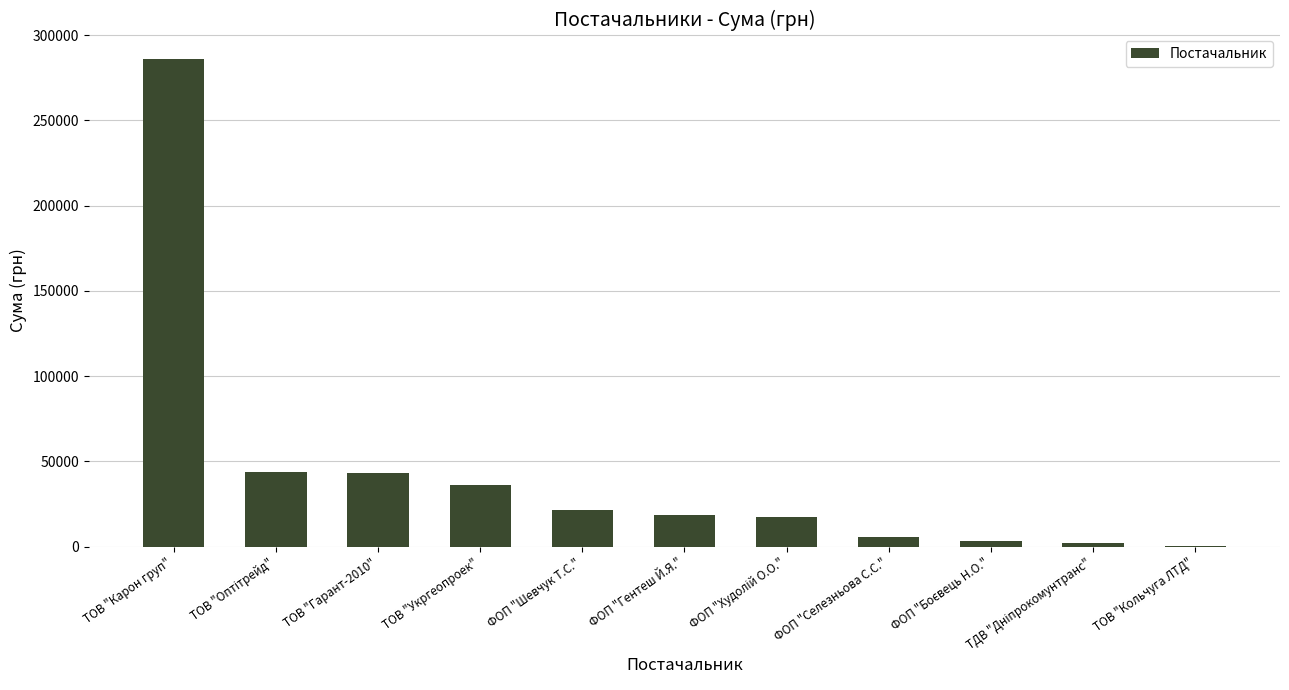

What is the approximate value at ФОП "Гентеш Й.Я."?

18549.0